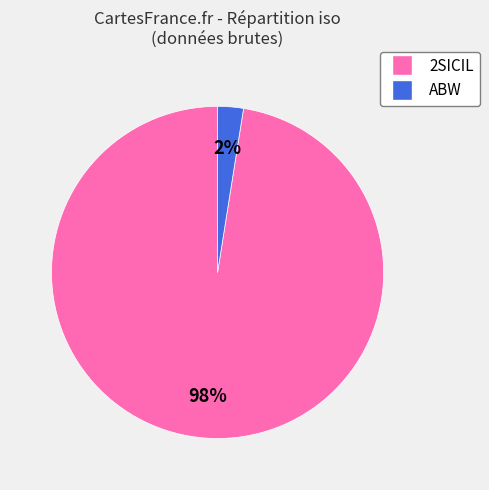

Is there a majority slice in this chart?

Yes